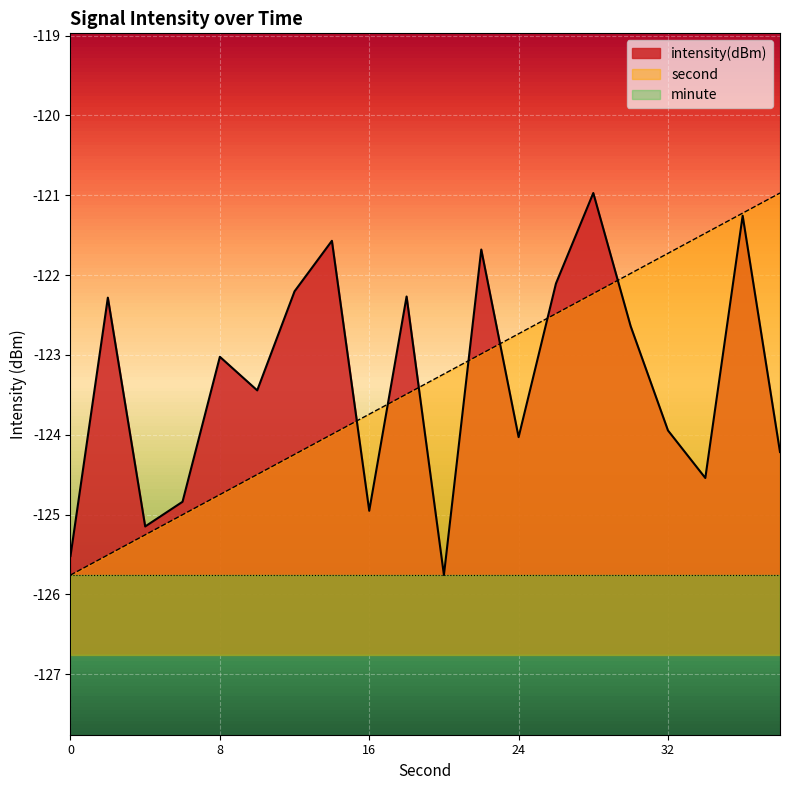

At which label does second first exceed -123?

22